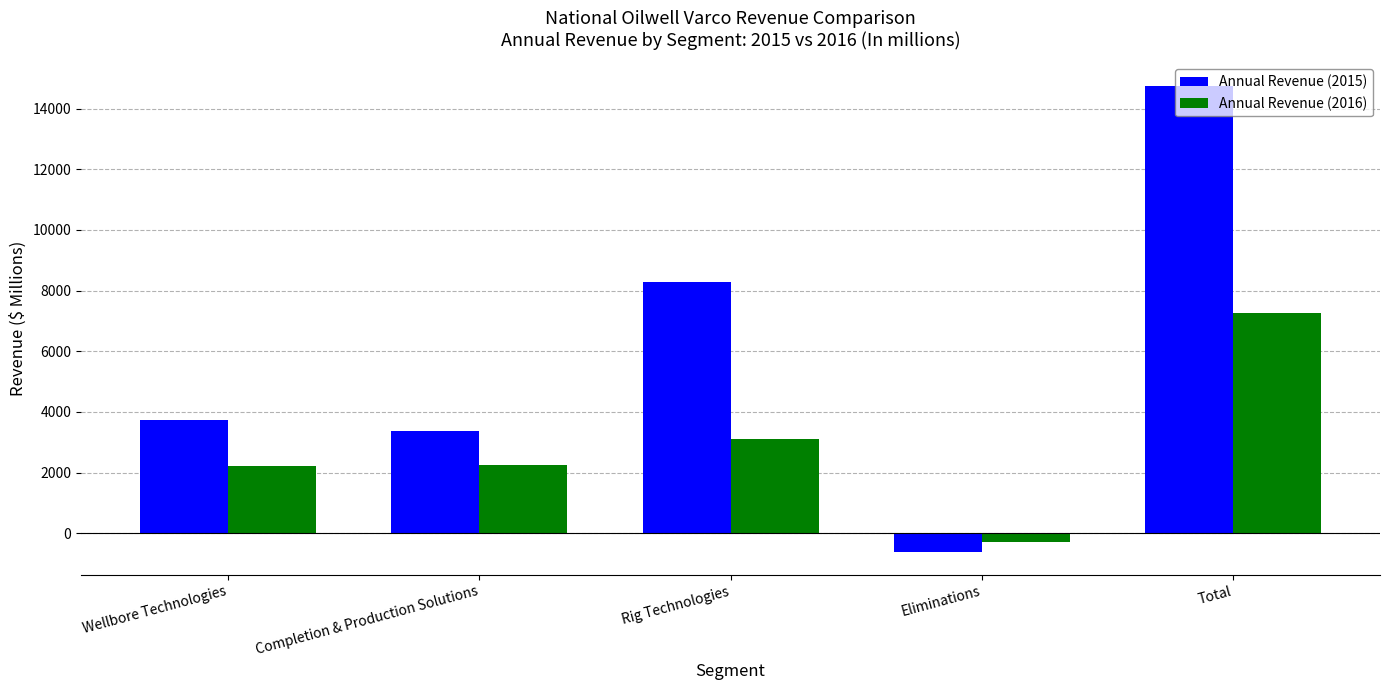

What position from the left is Total?

5